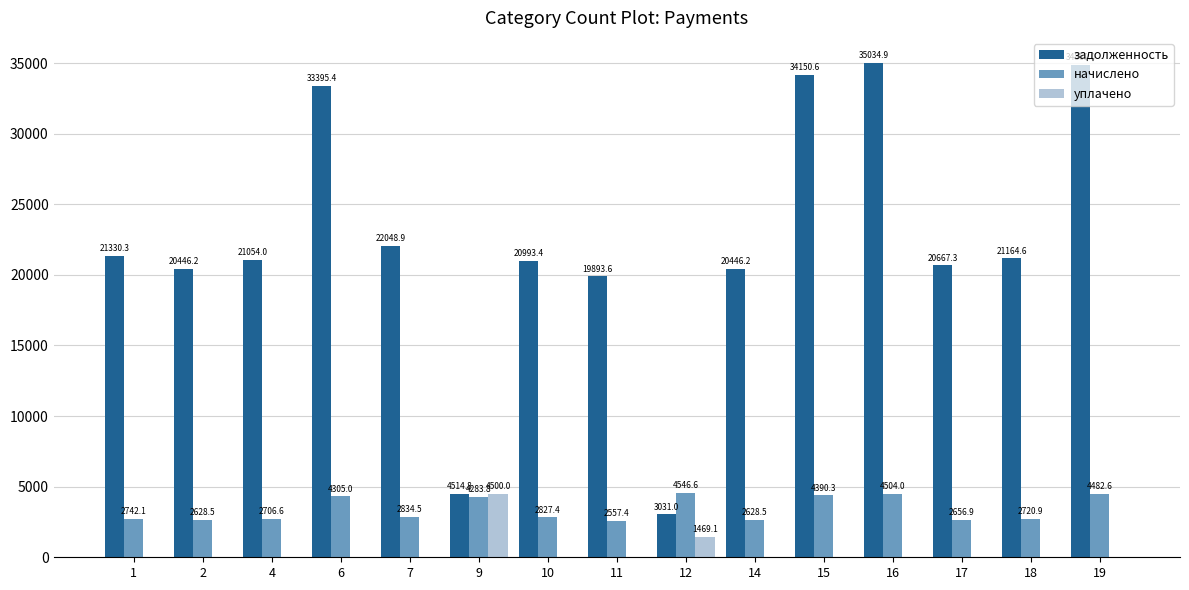

Are the bars grouped side by side (vs. stacked)?

Yes